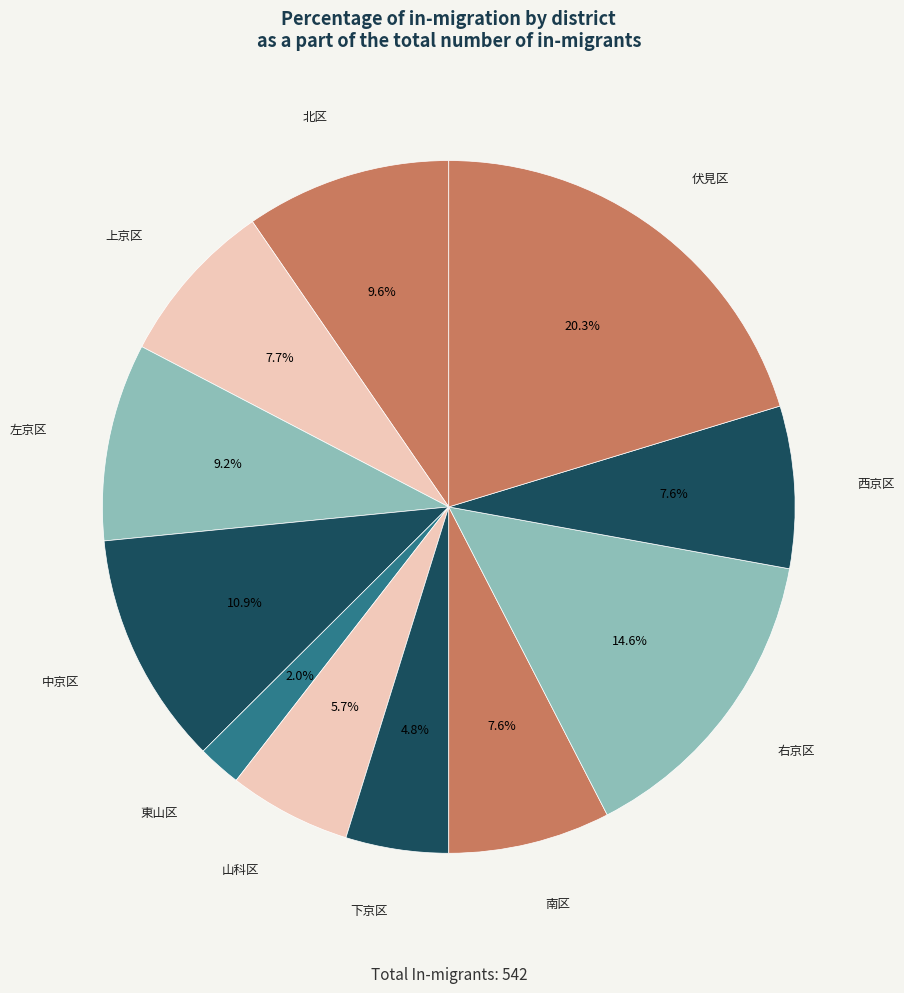

Which has a higher value, 中京区 or 山科区?

中京区